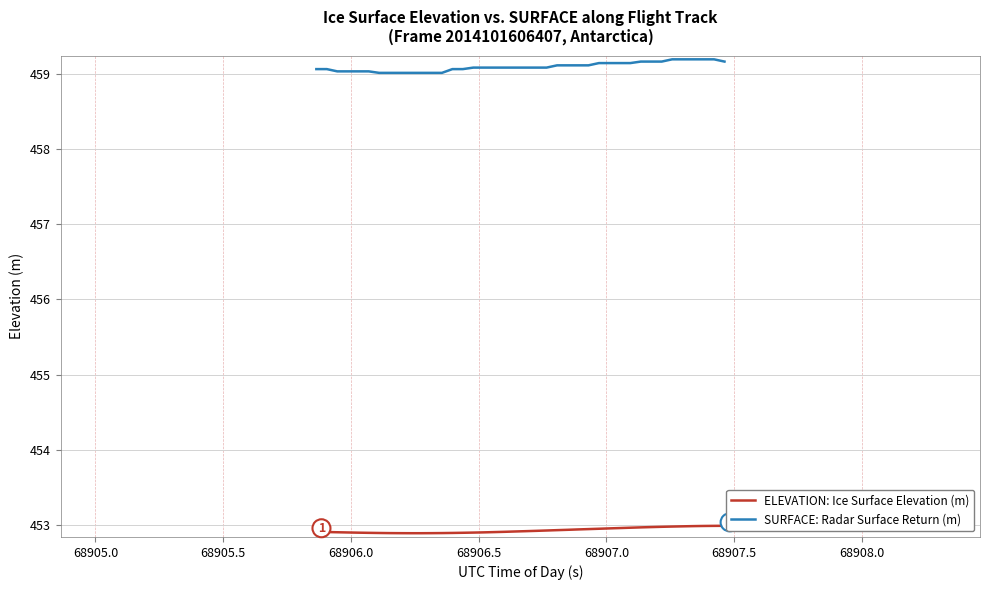

List the series in order of their peak value, highest first.

SURFACE: Radar Surface Return (m), ELEVATION: Ice Surface Elevation (m)